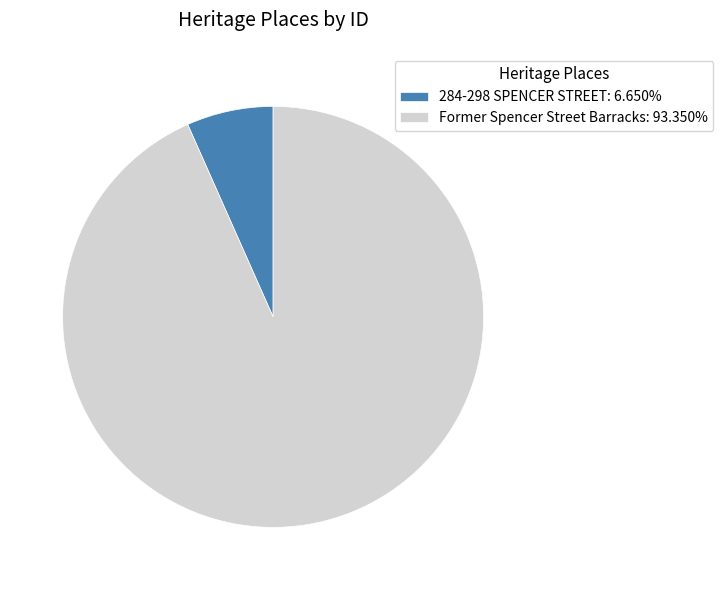

Does any single category account for the majority?

Yes